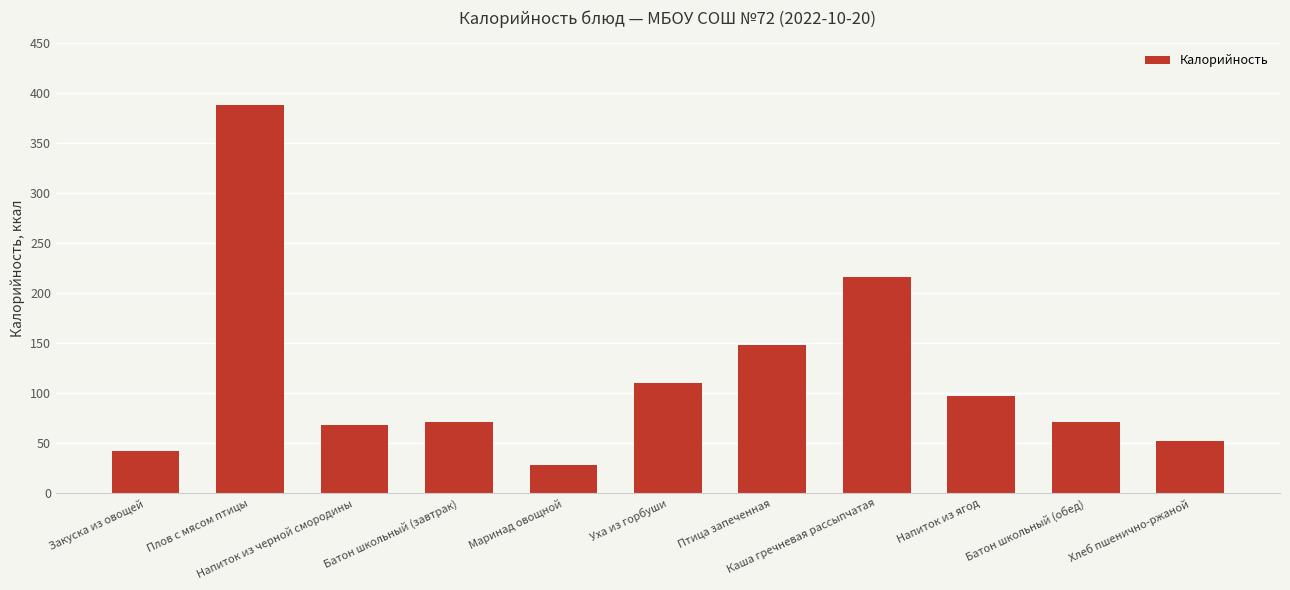

Reading right to left, transcribe all the data shown in this chart.

Хлеб пшенично-ржаной=52	Батон школьный (обед)=71	Напиток из ягод=97	Каша гречневая рассыпчатая=216	Птица запеченная=148	Уха из горбуши=110	Маринад овощной=28	Батон школьный (завтрак)=71	Напиток из черной смородины=68	Плов с мясом птицы=388	Закуска из овощей=42